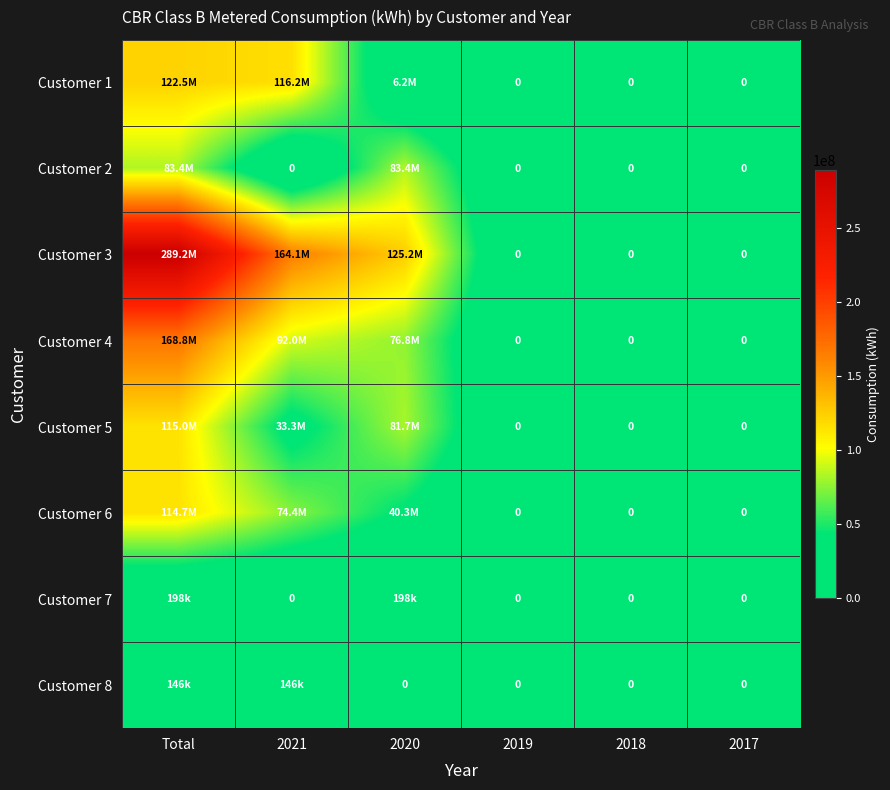

What is the sum of all Customer 6 values?

229378350.7